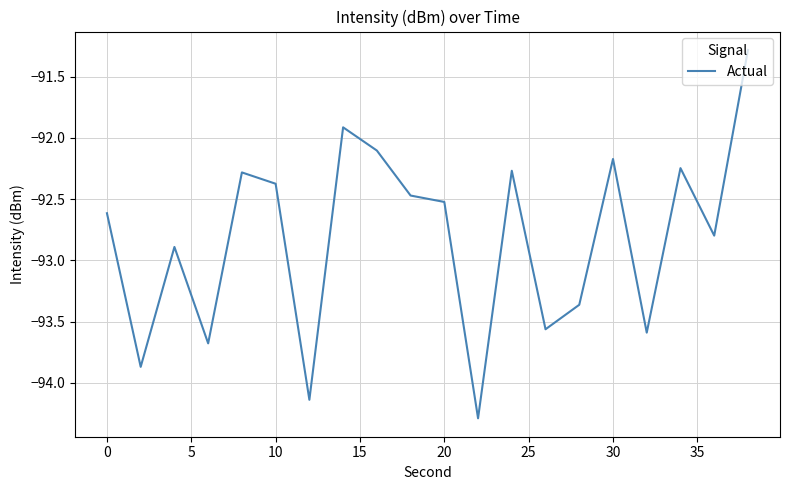

What is the difference between the maximum and minimum values?

3.0